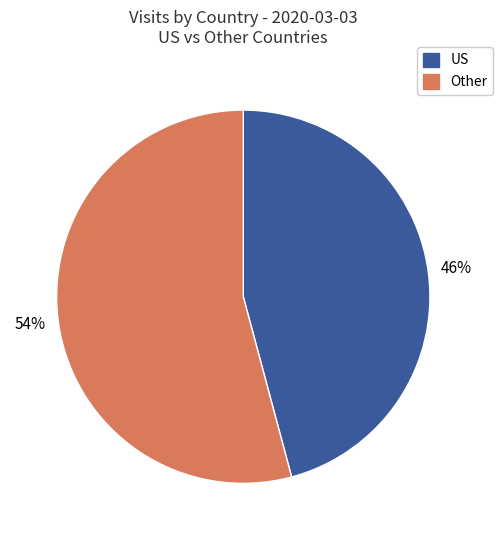

Is there a majority slice in this chart?

Yes